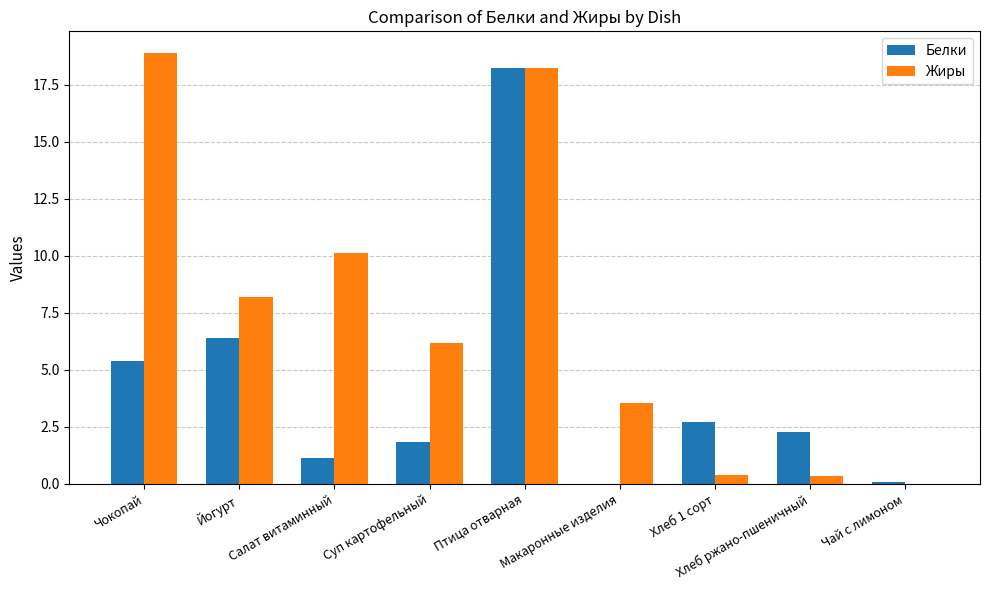

How many distinct data groups are displayed?

2